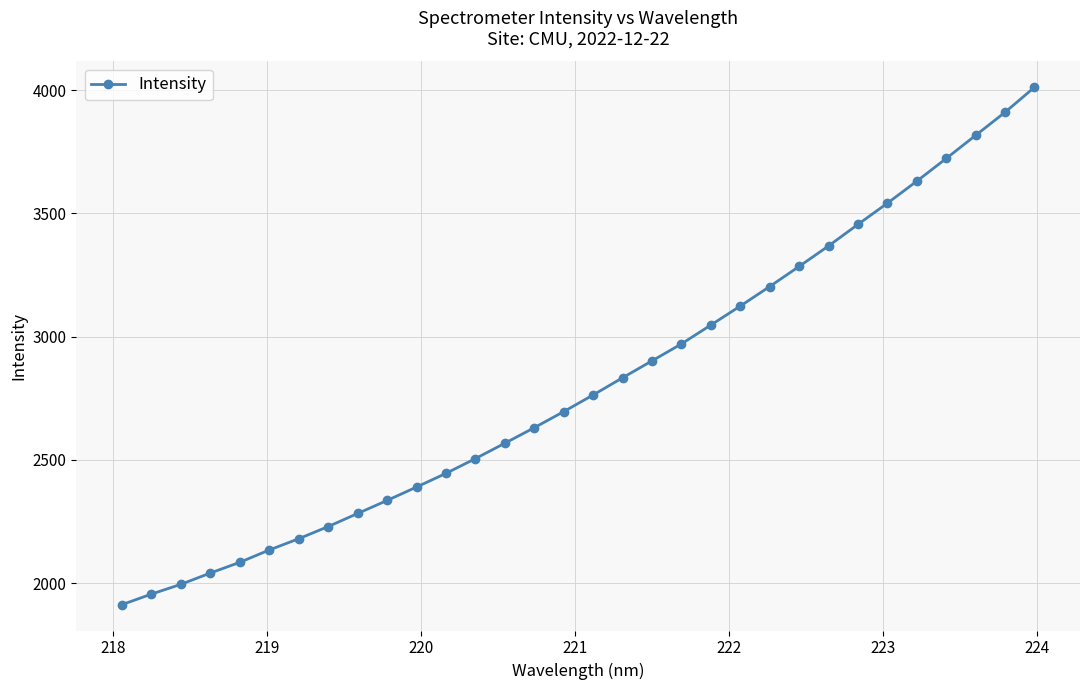

What is the minimum value shown in the chart?

1912.3